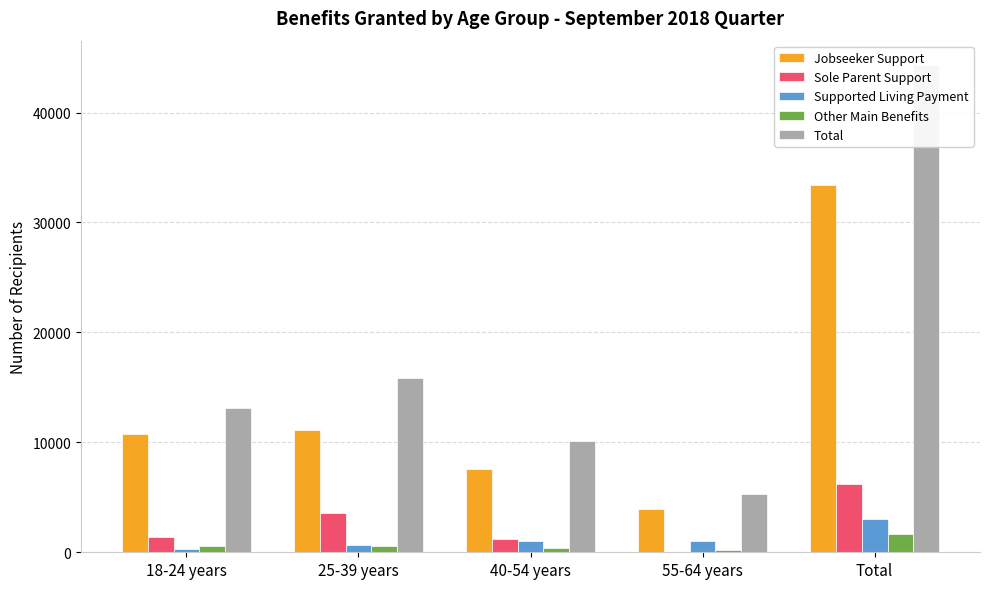

What is the smallest value displayed?

60